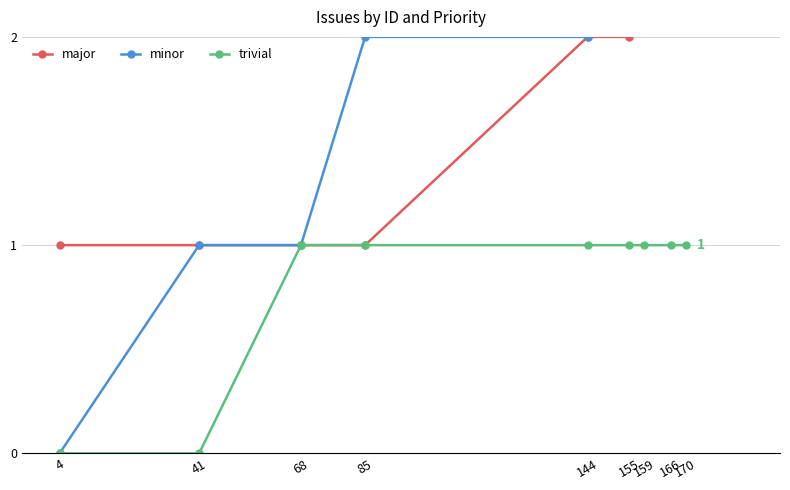

What is the total value across all series at 85?

4